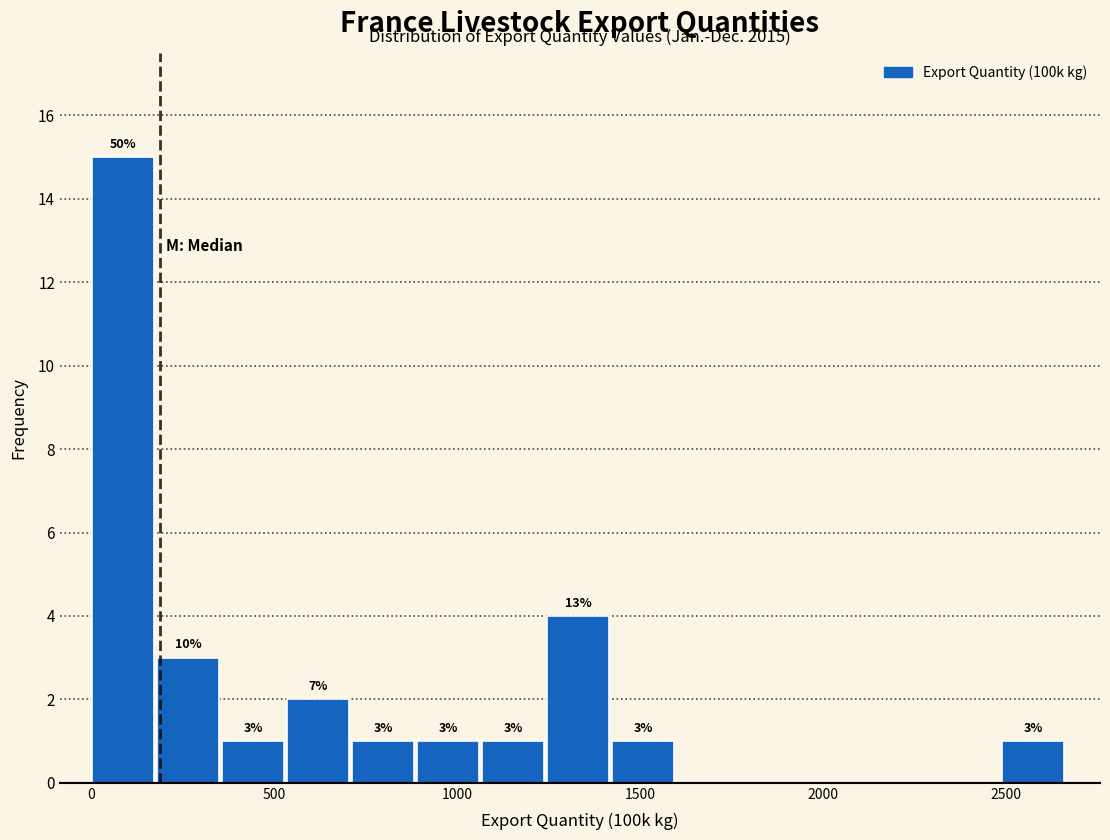

Around what value on the x-axis is the tallest bar? Give the approximate position of its centre, as read against the axis.

100